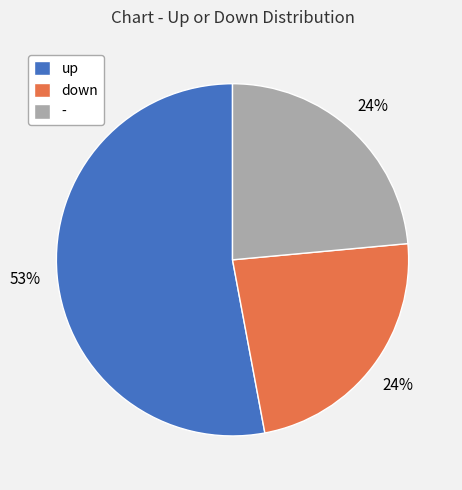

Which category has the biggest portion of the pie?

up